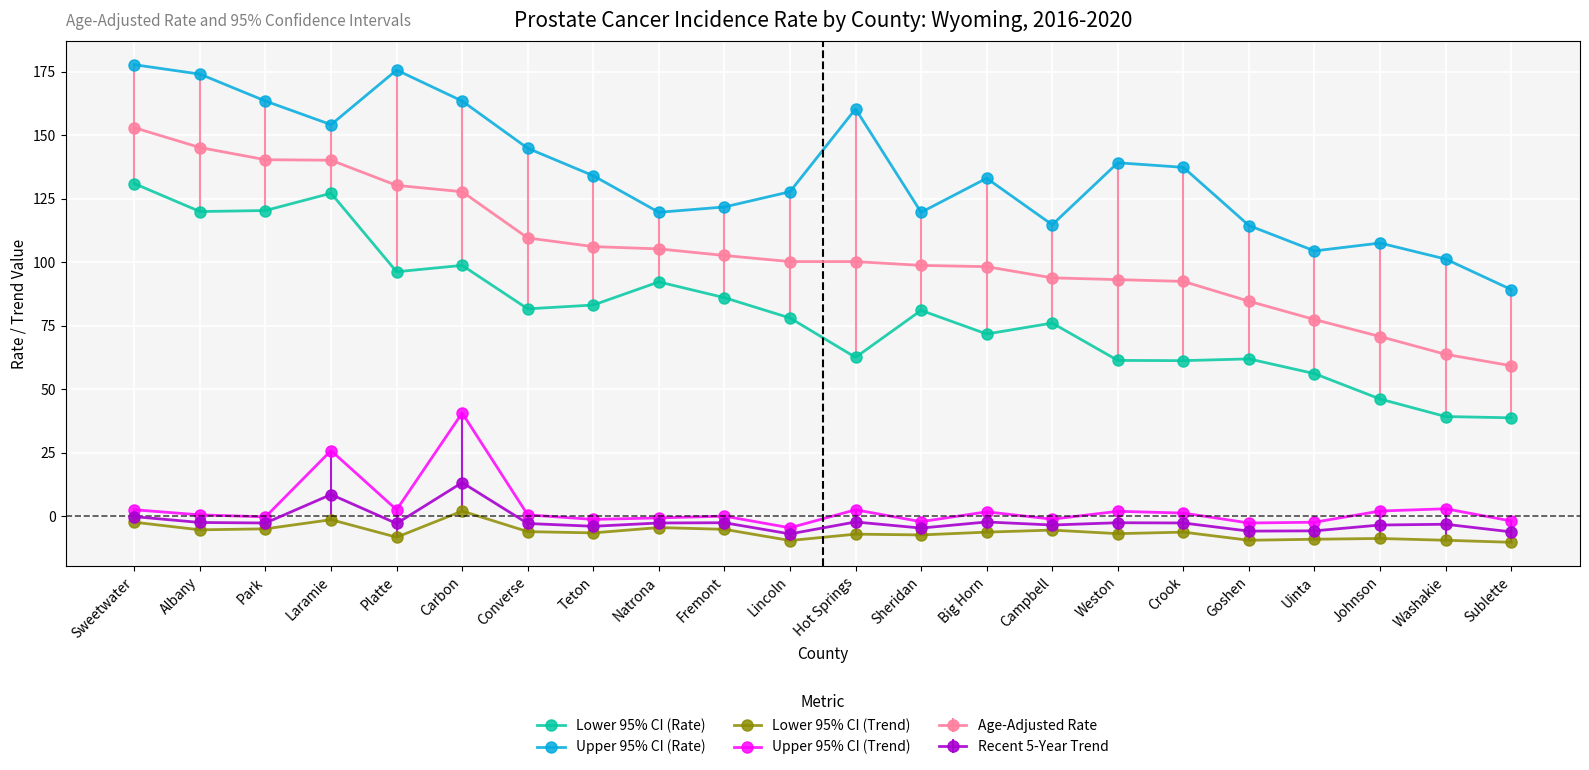

What is the value of the Lower 95% CI (Rate) point at the 8th from the left?

83.2